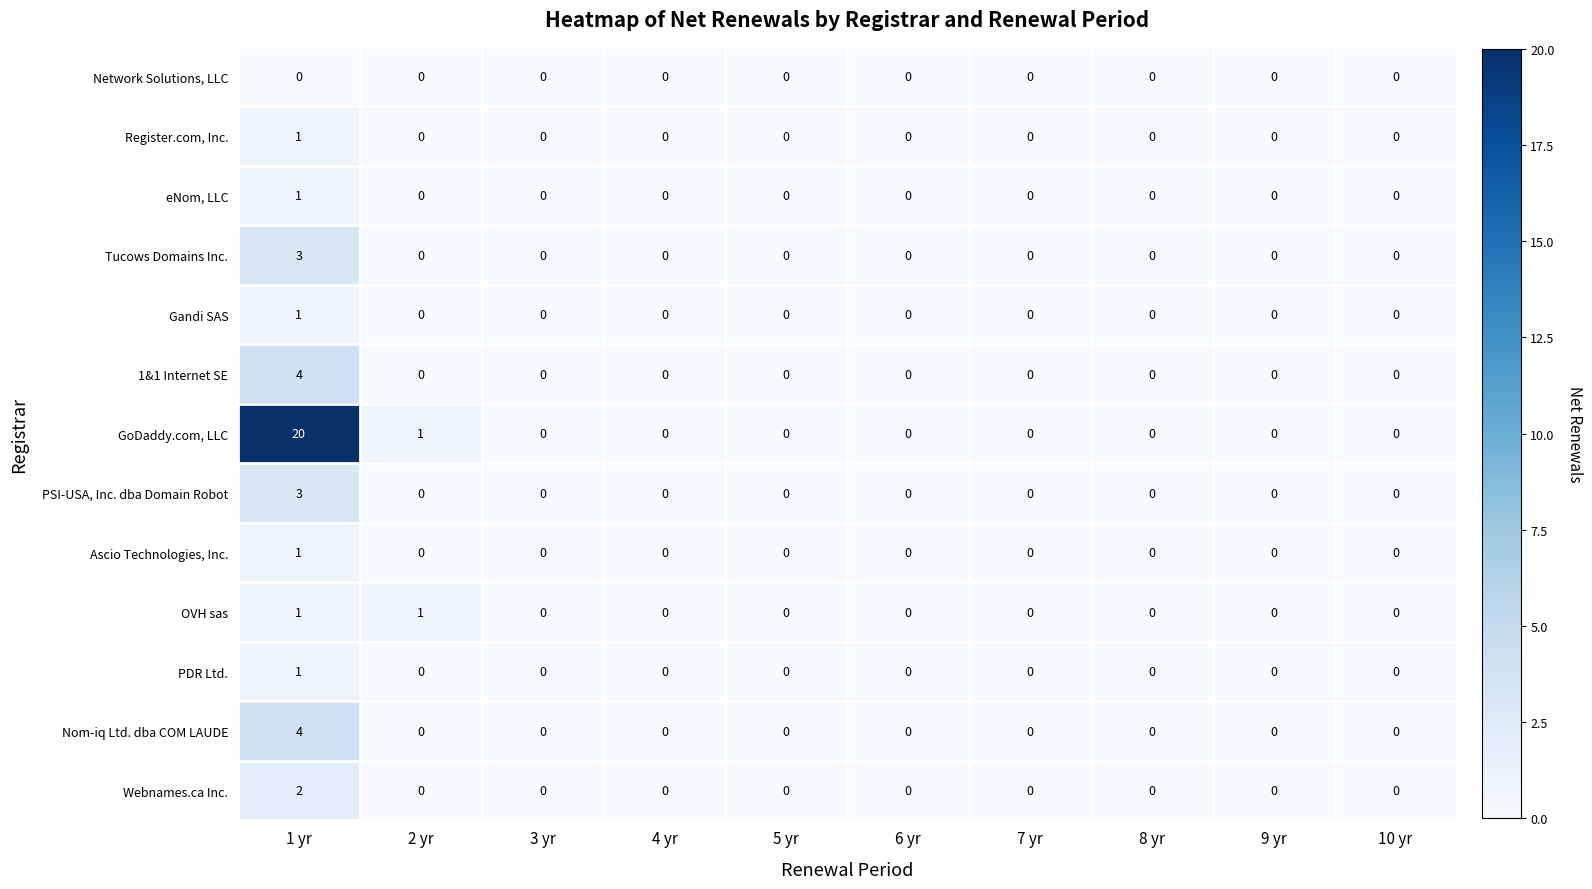

How many PDR Ltd. values are between 0 and 1?

10